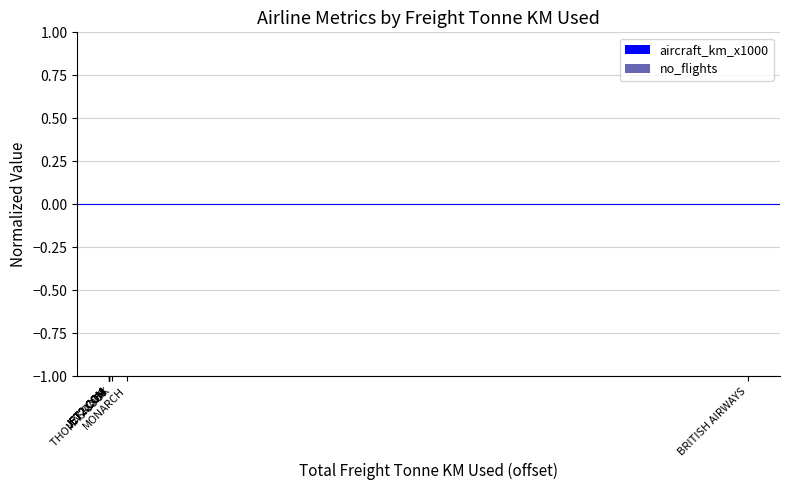

How many bars are there in total?

20